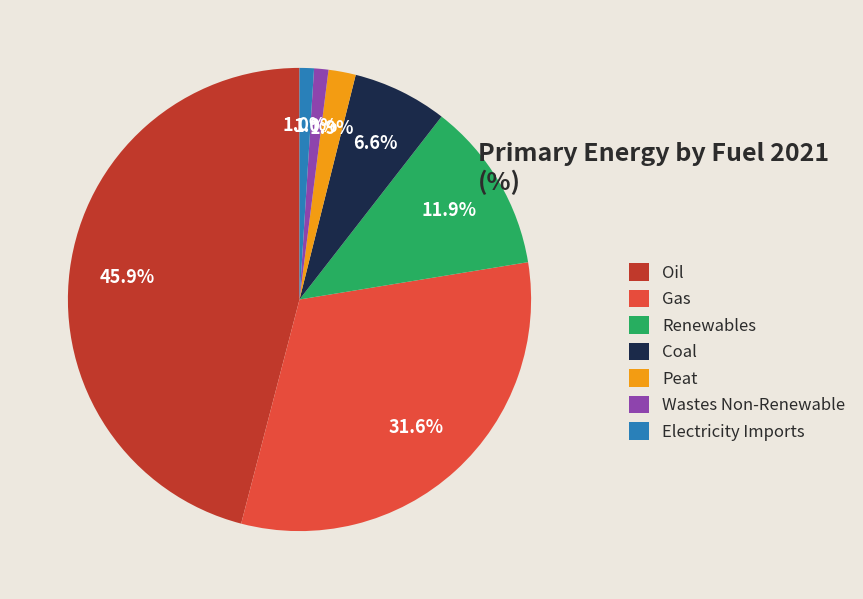

Which category has the biggest portion of the pie?

Oil